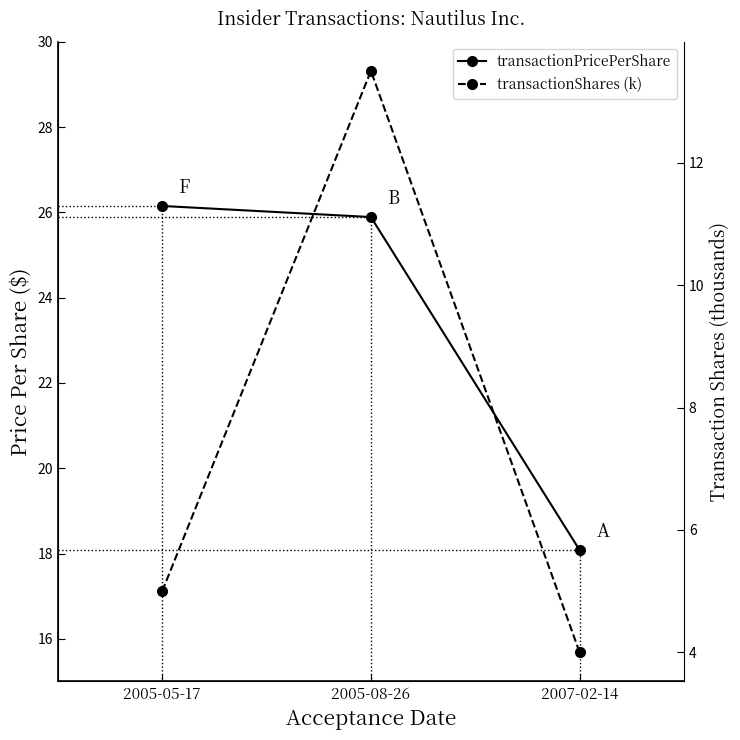

What is the value of the transactionPricePerShare point at the 3rd from the left?

18.1